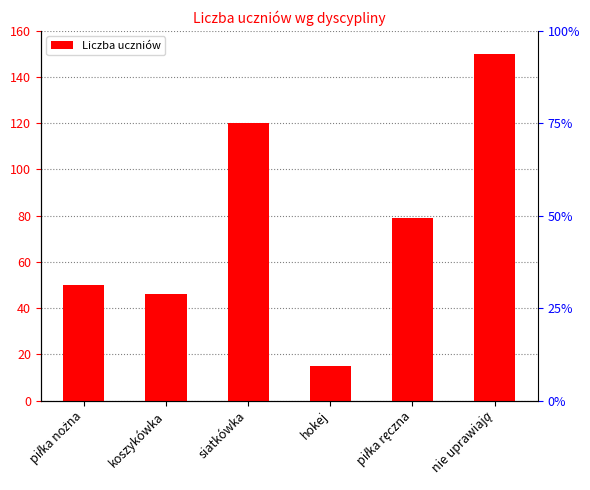

What is the smallest value displayed?

15